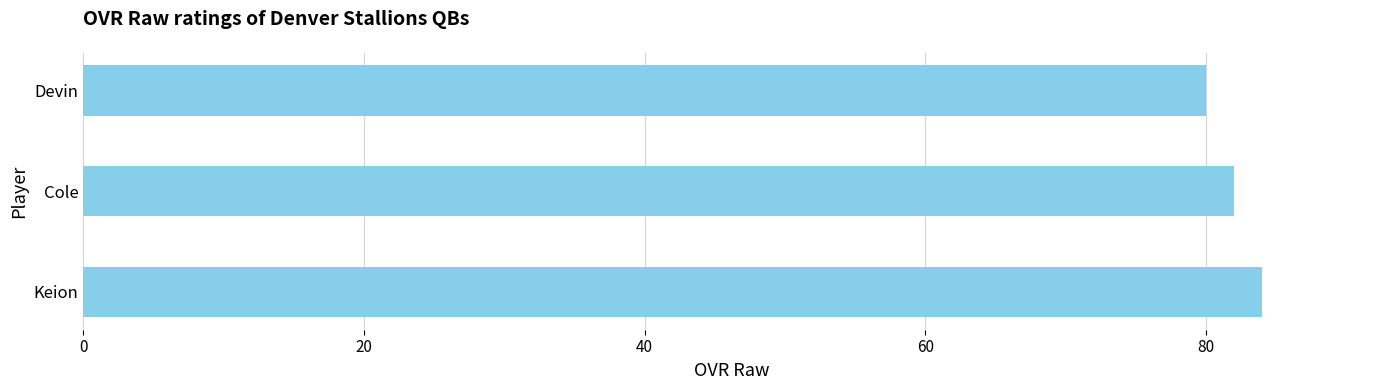

Between Cole and Devin, which is larger?

Cole